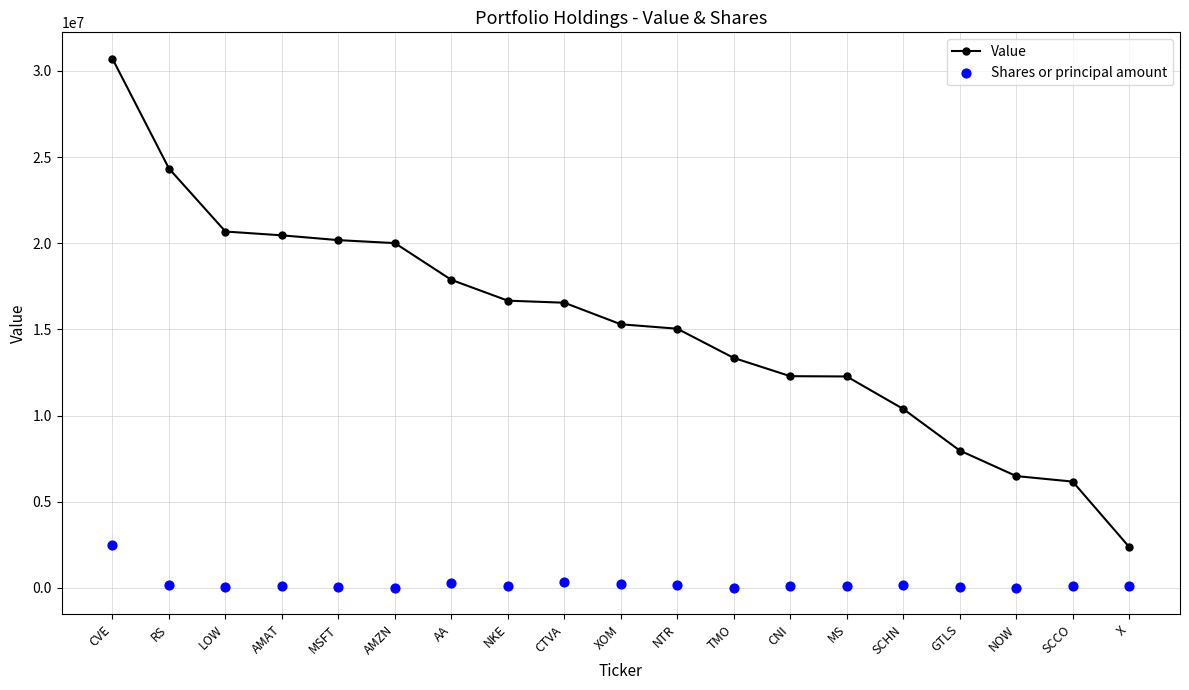

At which category is the sum across all series the highest?

CVE